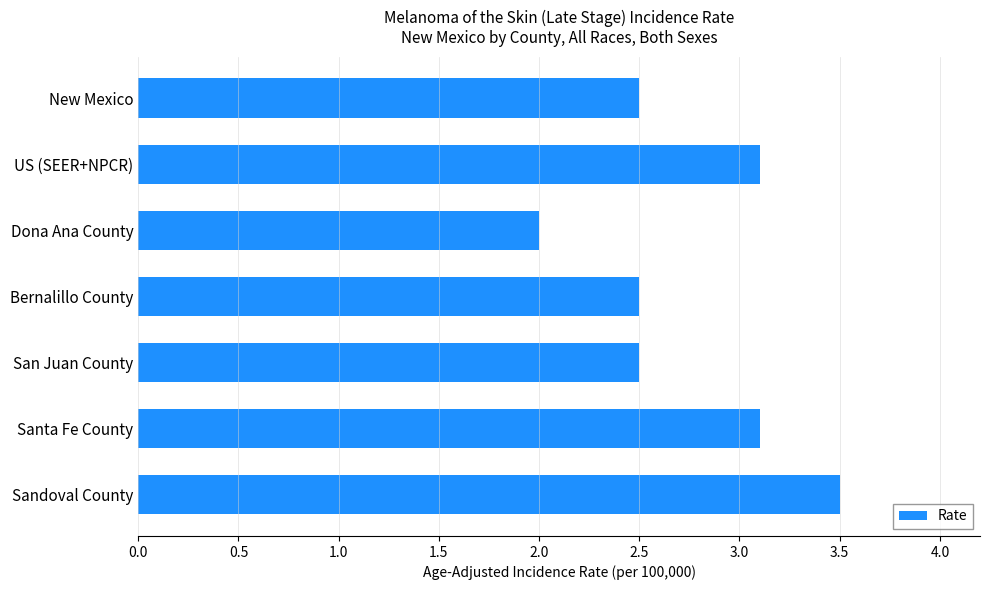

What is the label of the 5th bar from the top?

San Juan County